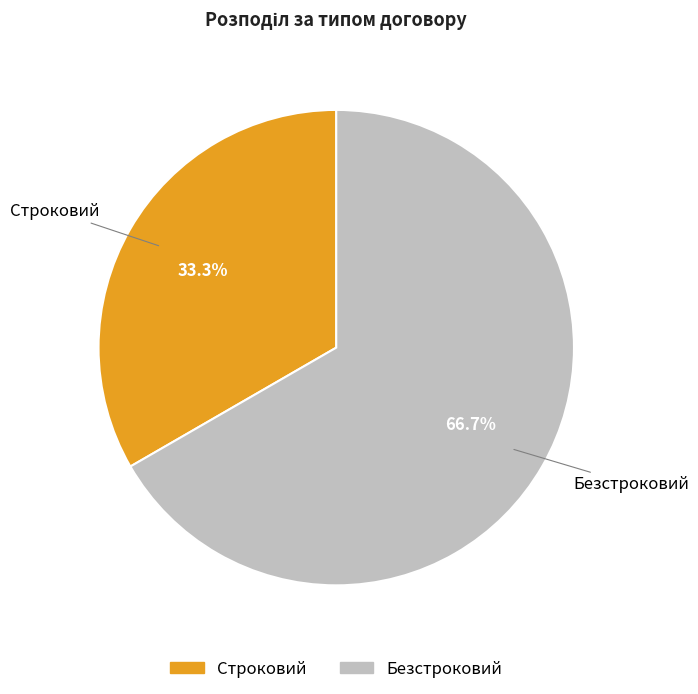

Rank the categories by value from lowest to highest.

Строковий, Безстроковий